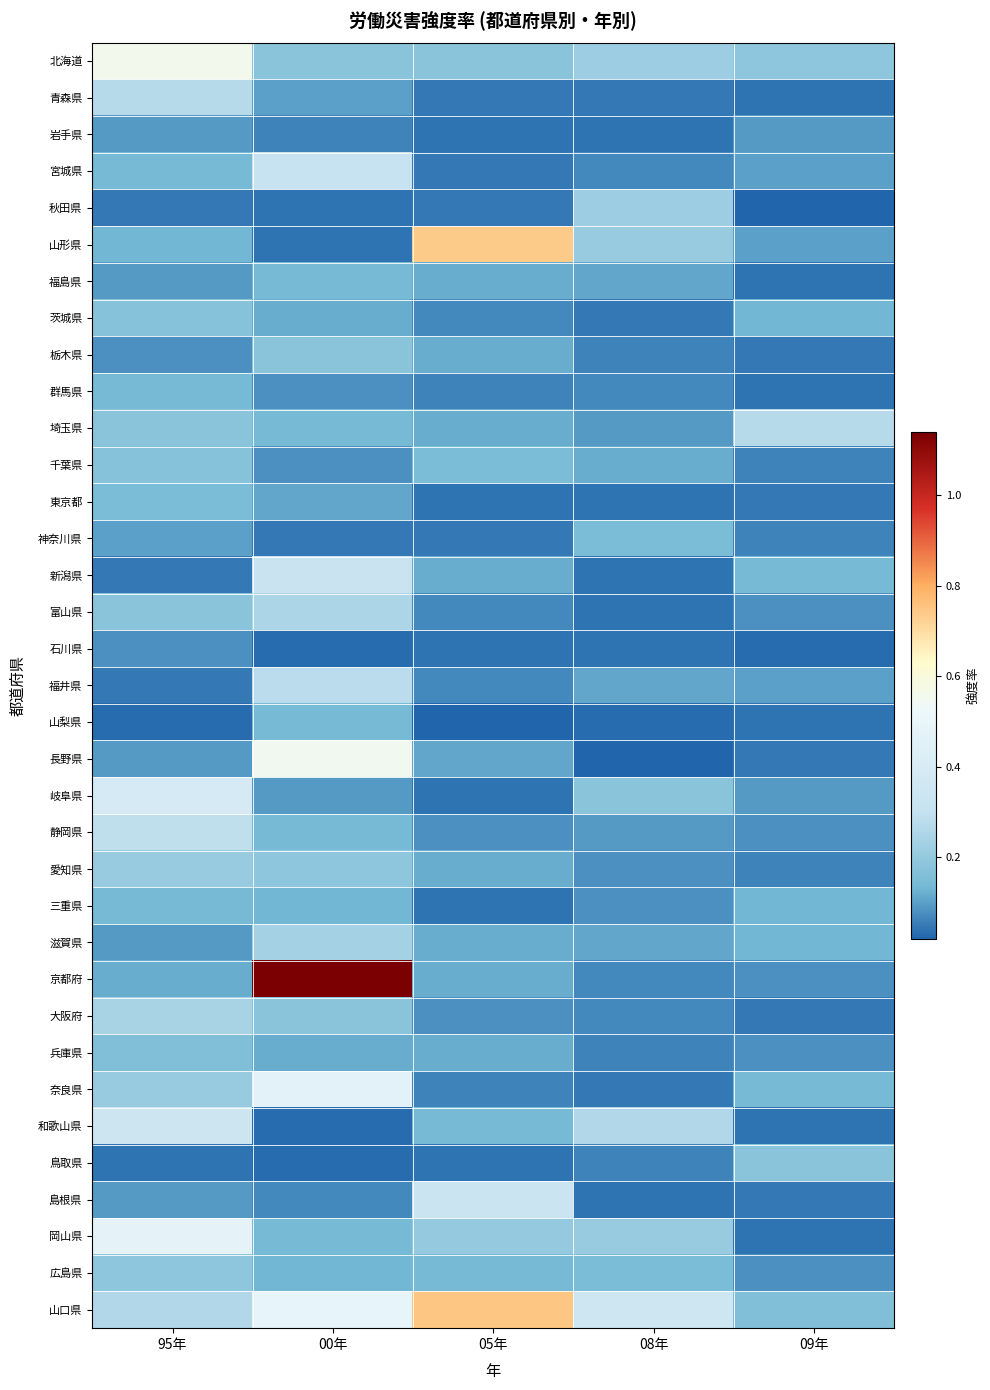

What is the total value across all series at 00年?

6.8